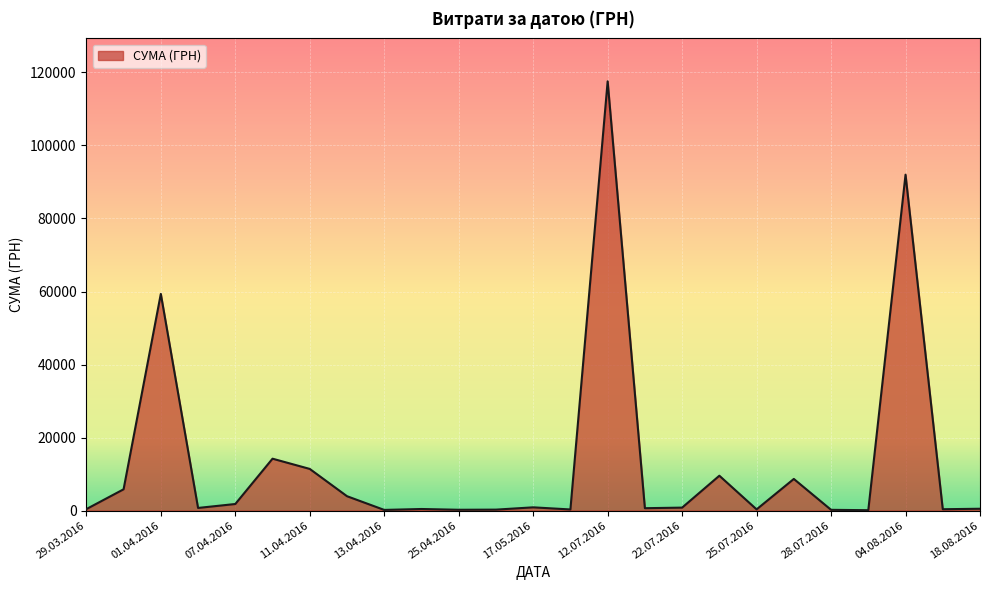

What is the maximum value shown in the chart?

117568.8